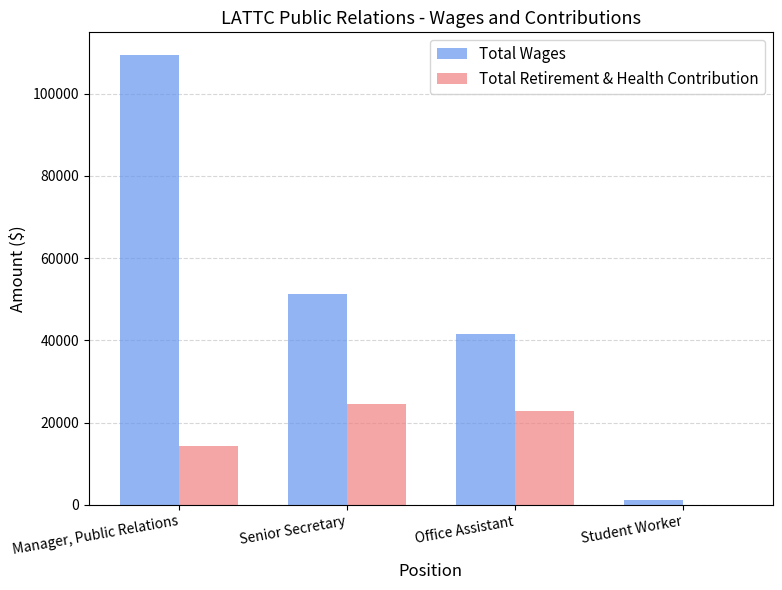

Is the value of Total Retirement & Health Contribution at Manager, Public Relations greater than the value of Total Wages at Student Worker?

Yes